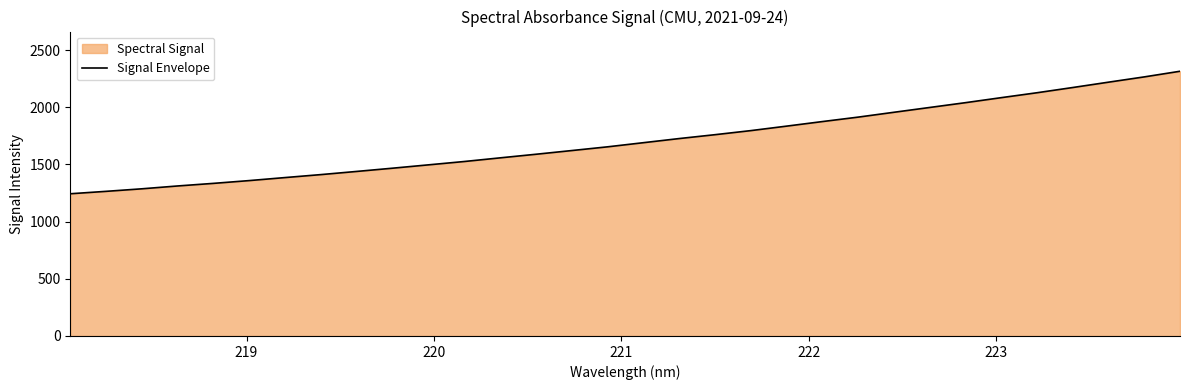

What is the difference between the second highest and second lowest values?

1001.0